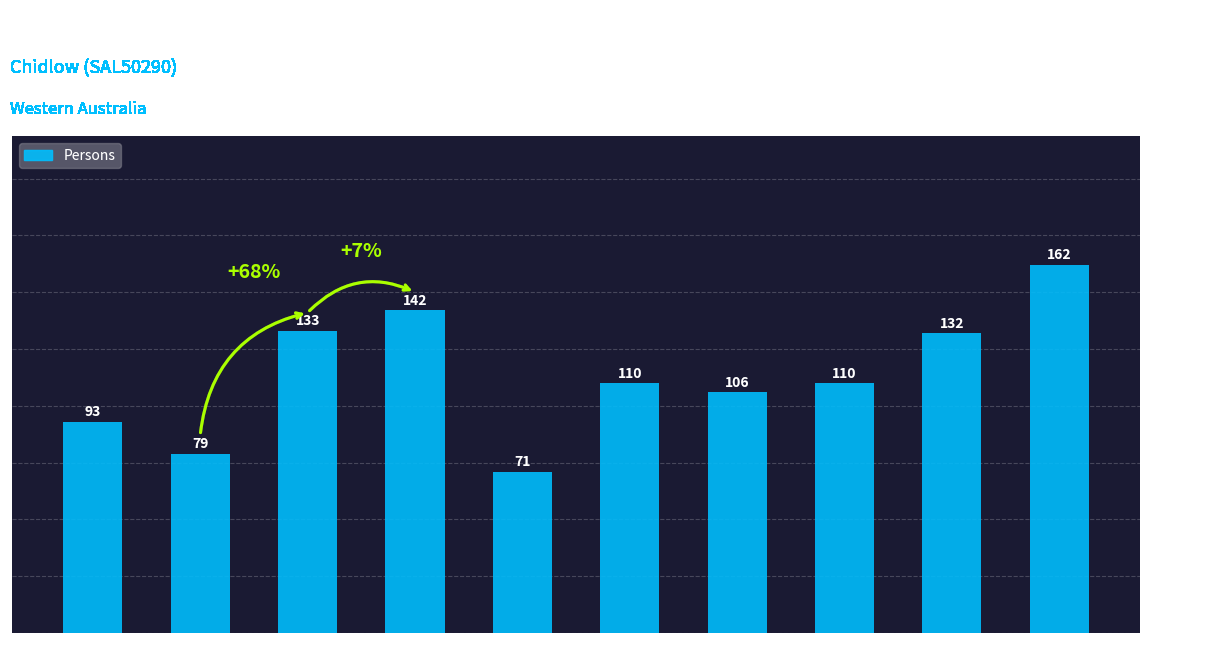

True or false: the data shows 119 at 5-9 years.

False